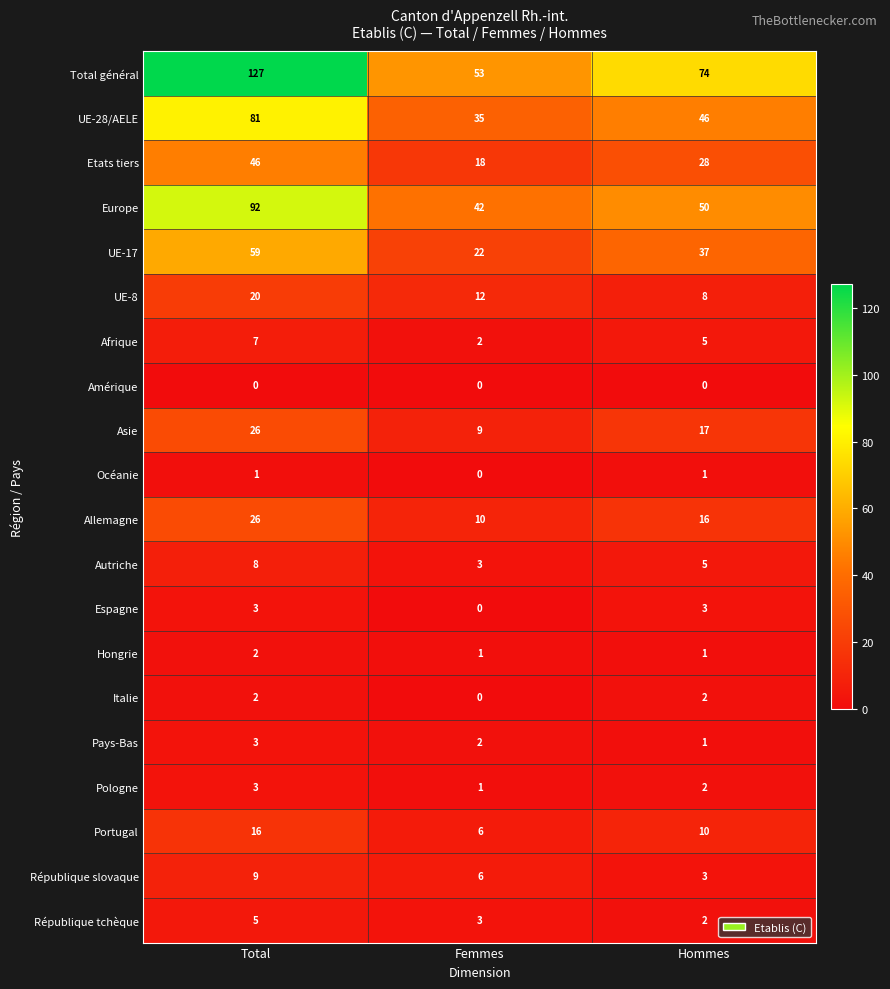

True or false: Italie has a value of 2 at Hommes.

True